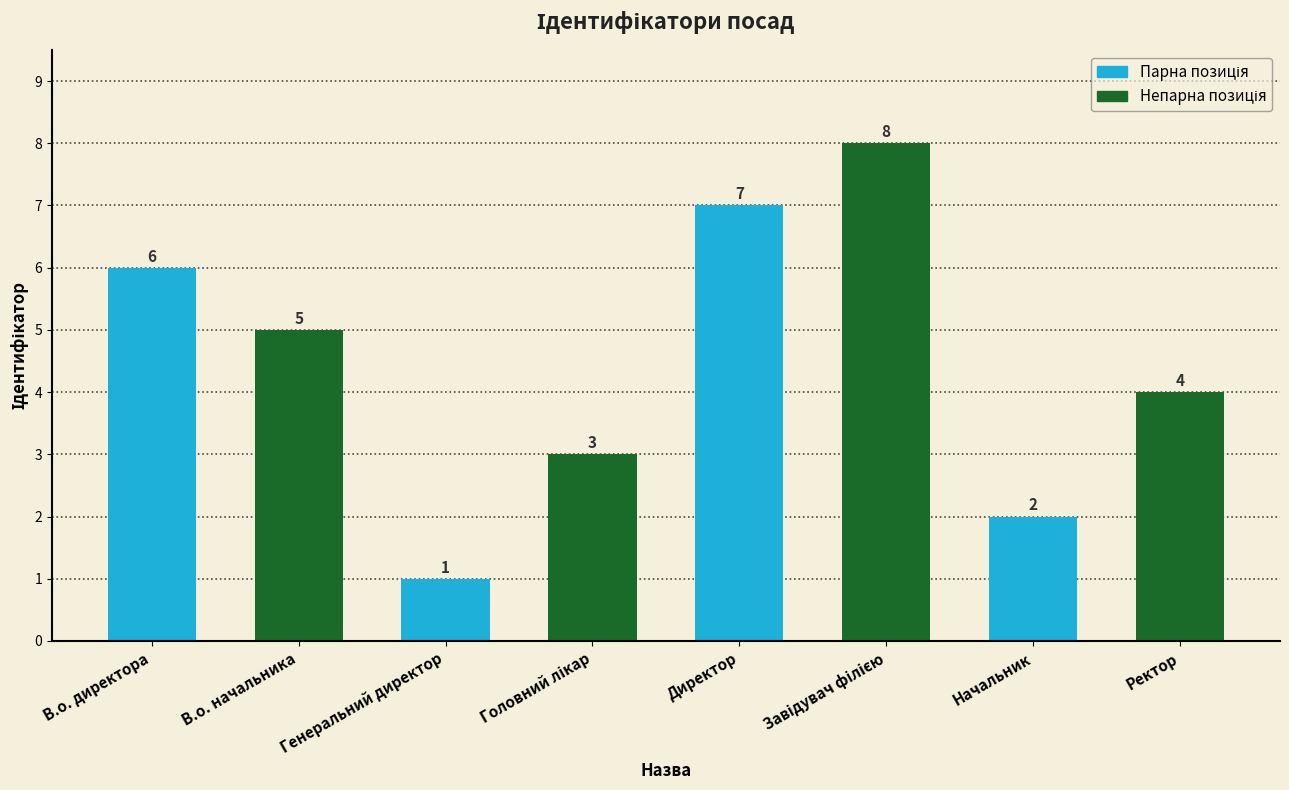

How many values are between 3 and 7?

5